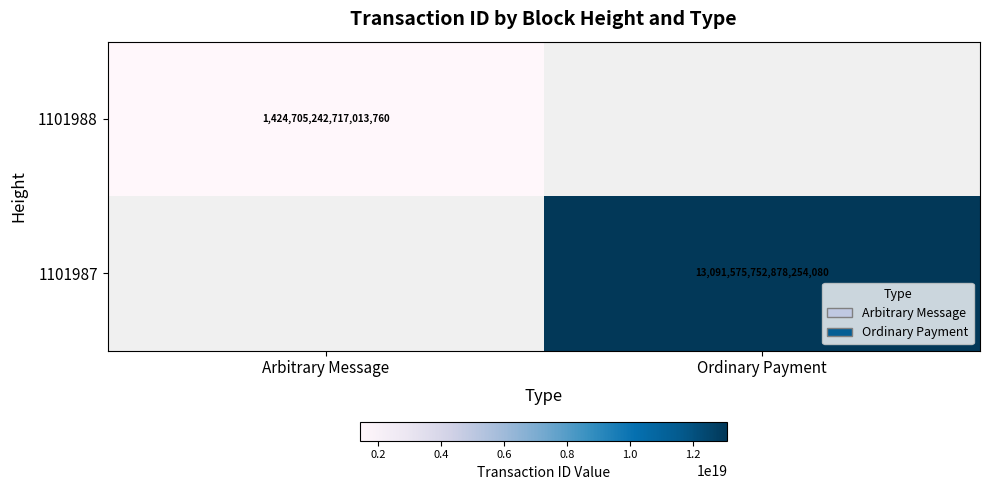

Between Arbitrary Message and Ordinary Payment, which is larger?

Ordinary Payment